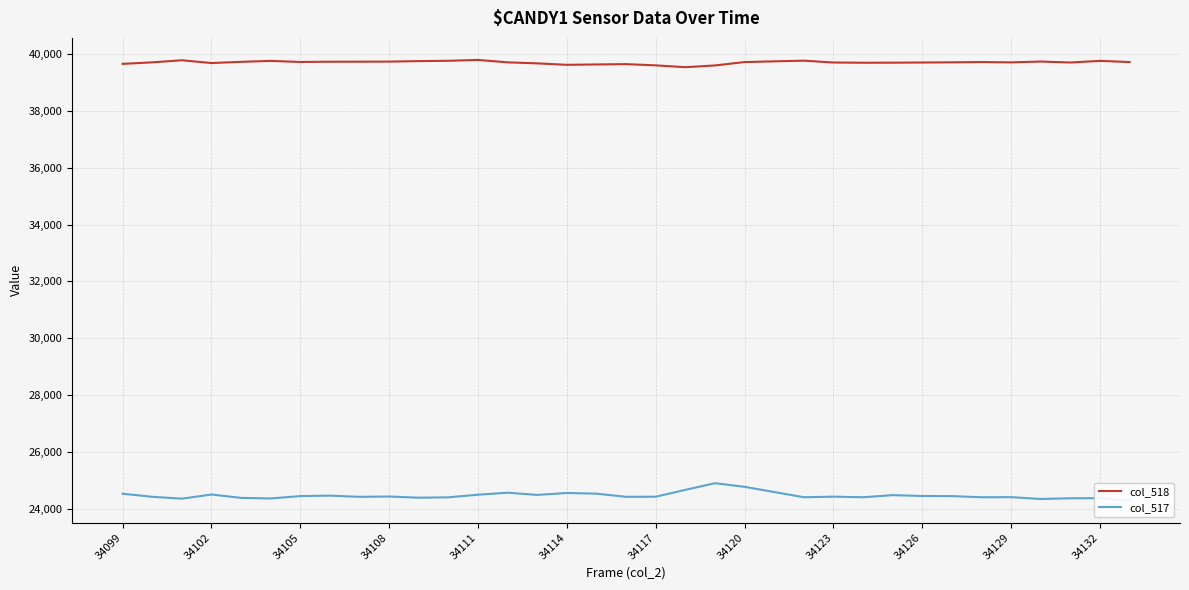

Which series changed the most between 34099 and 34111?

col_518